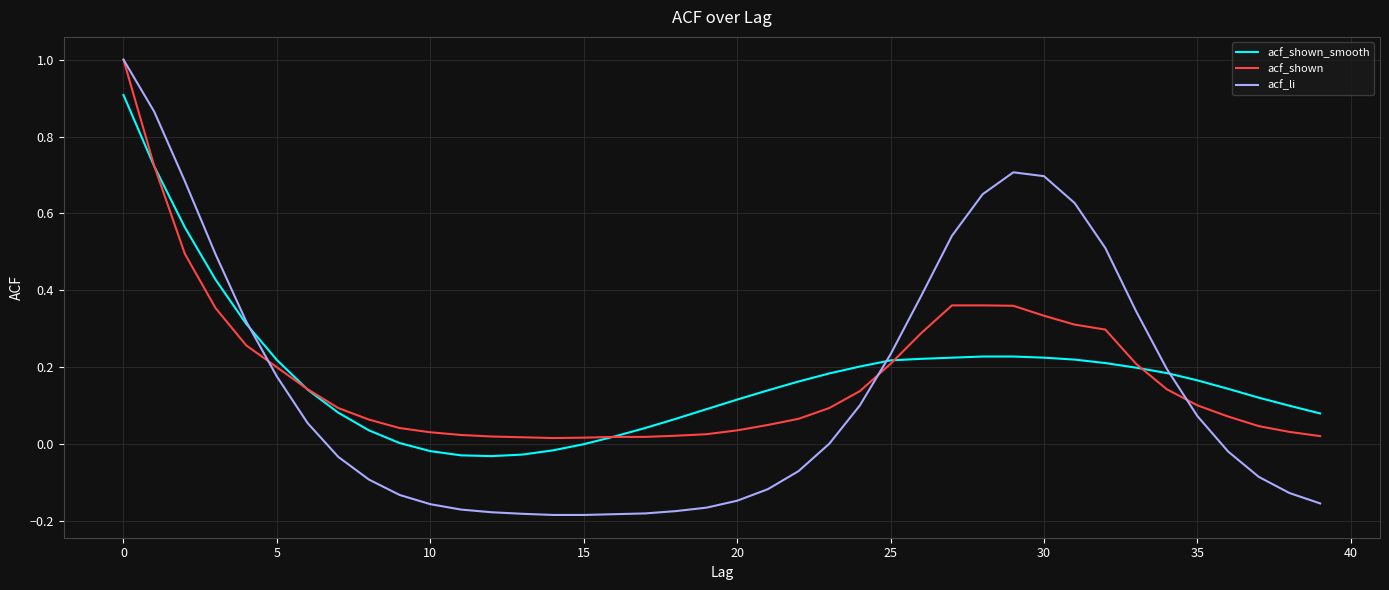

Which series has the largest range (max minus min)?

acf_li